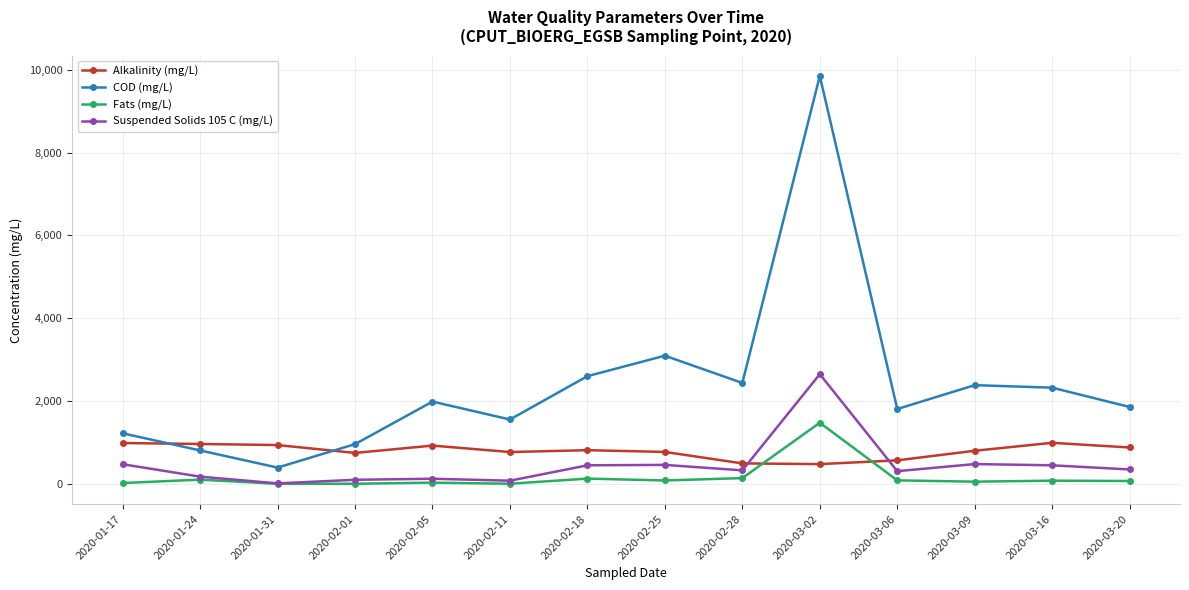

List the series in order of their peak value, lowest first.

Alkalinity (mg/L), Fats (mg/L), Suspended Solids 105 C (mg/L), COD (mg/L)